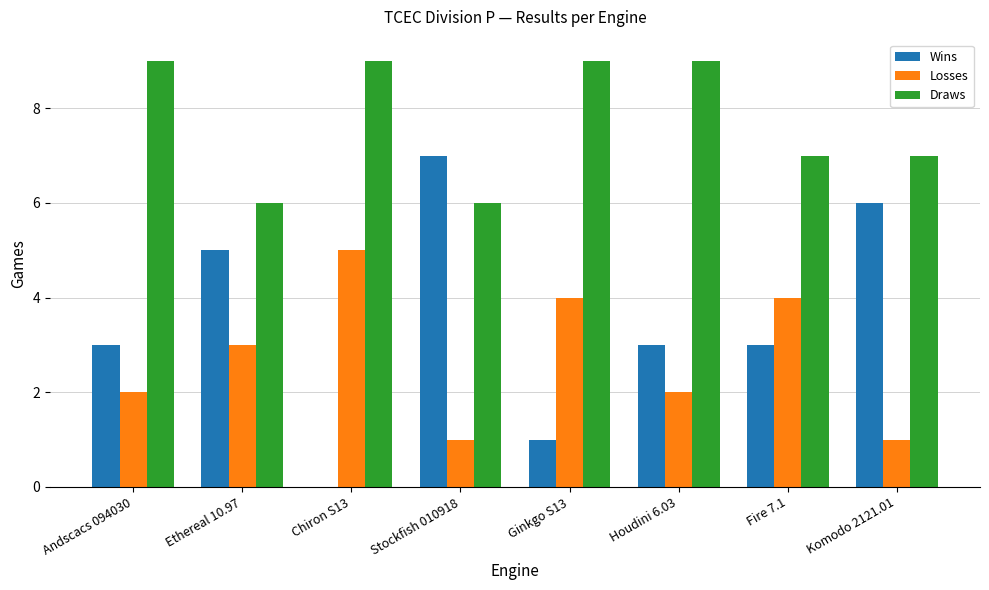

The value of Draws at Andscacs 094030 is 9. True or false?

True